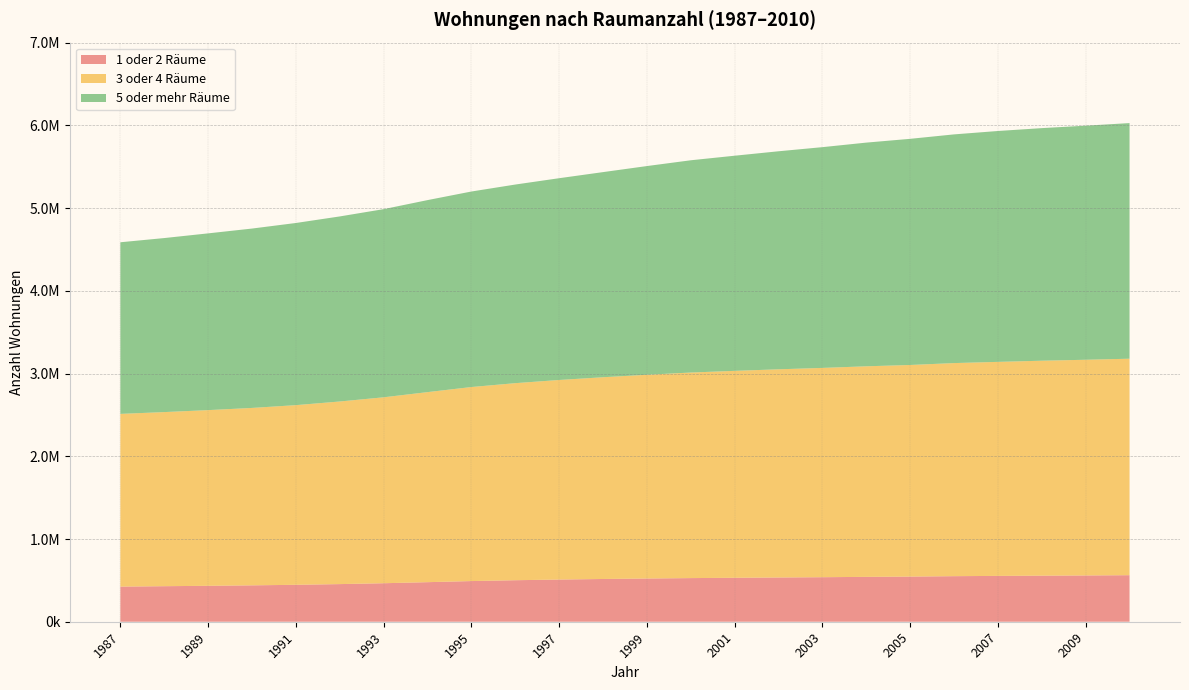

Reading right to left, what are all the values shown in this chart?

1 oder 2 Räume: 2010=562588	2009=559394	2008=556887	2007=554079	2006=550762	2005=545734	2004=542471	2003=538236	2002=534932	2001=531251	2000=527518	1999=522440	1998=516755	1997=509948	1996=501875	1995=491589	1994=478223	1993=465420	1992=454956	1991=446500	1990=439872	1989=434344	1988=429584	1987=424599
3 oder 4 Räume: 2010=2616670	2009=2607273	2008=2598108	2007=2586888	2006=2575649	2005=2557695	2004=2545024	2003=2529827	2002=2516279	2001=2501155	2000=2484597	1999=2462607	1998=2438551	1997=2412192	1996=2381796	1995=2345285	1994=2297086	1993=2247391	1992=2207114	1991=2171445	1990=2144392	1989=2123505	1988=2104443	1987=2087688
5 oder mehr Räume: 2010=2848142	2009=2829414	2008=2811454	2007=2790763	2006=2764364	2005=2733664	2004=2703904	2003=2668385	2002=2635439	2001=2600579	2000=2565744	1999=2522834	1998=2479446	1997=2438965	1996=2400839	1995=2363334	1994=2321042	1993=2274299	1992=2236958	1991=2201836	1990=2168207	1989=2136447	1988=2103630	1987=2074503